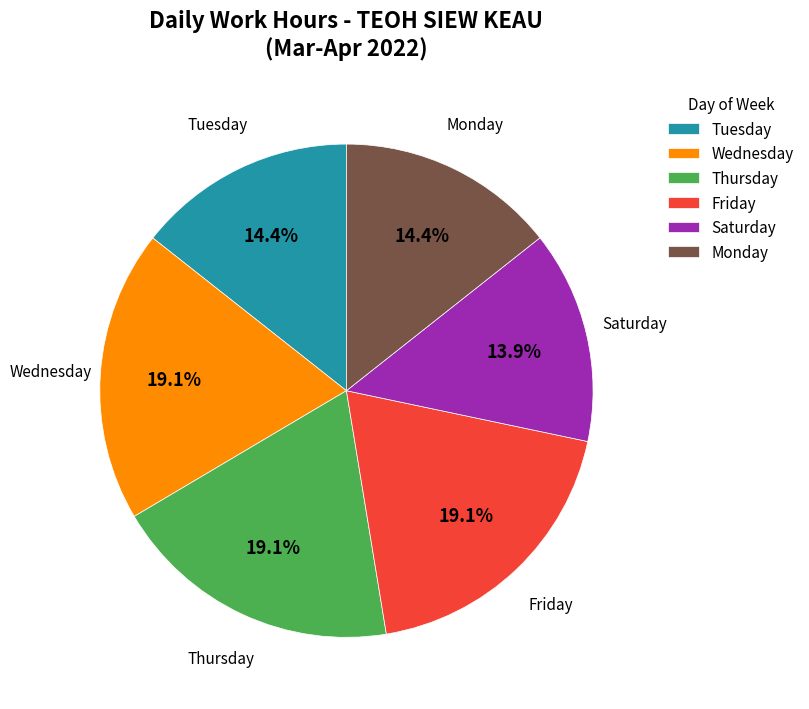

What is the ratio of the value at Thursday to the value at Friday?

1.0